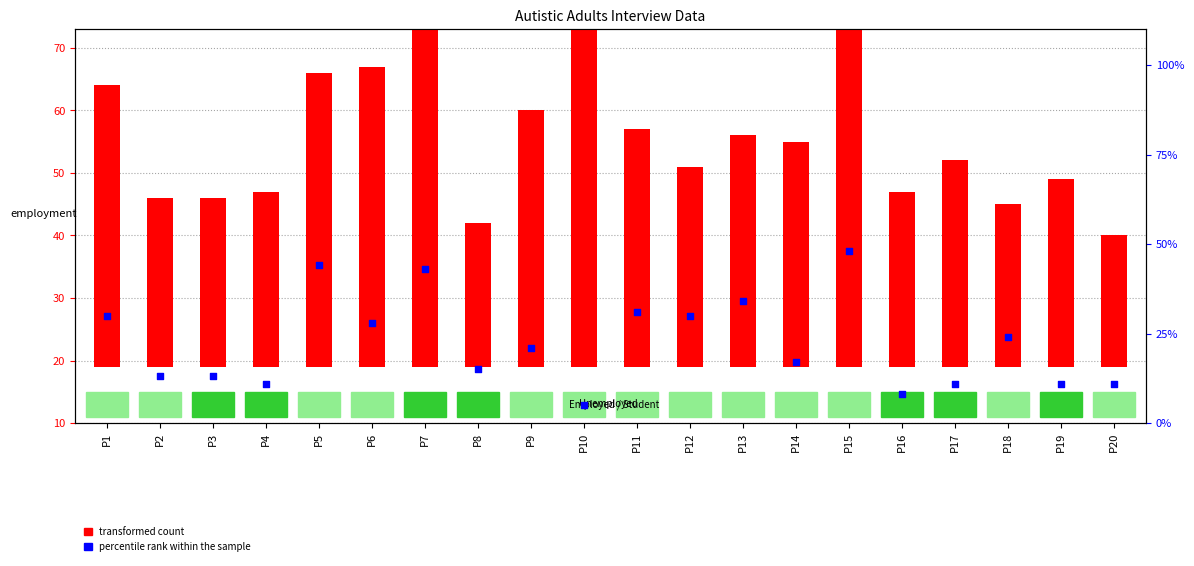

What are all the series names shown in the legend?

transformed count, percentile rank within the sample